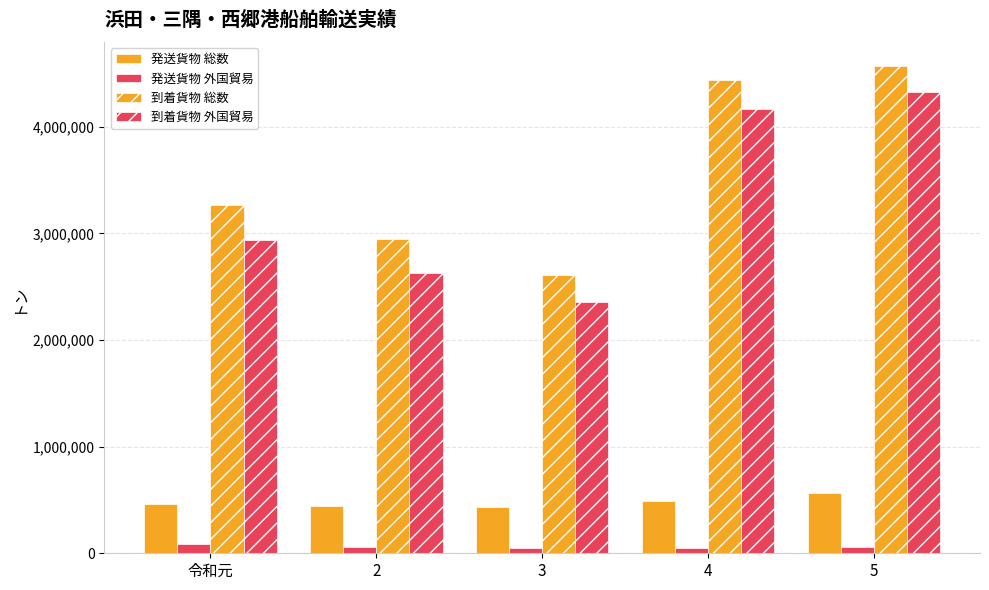

How many data points does each series have?

5